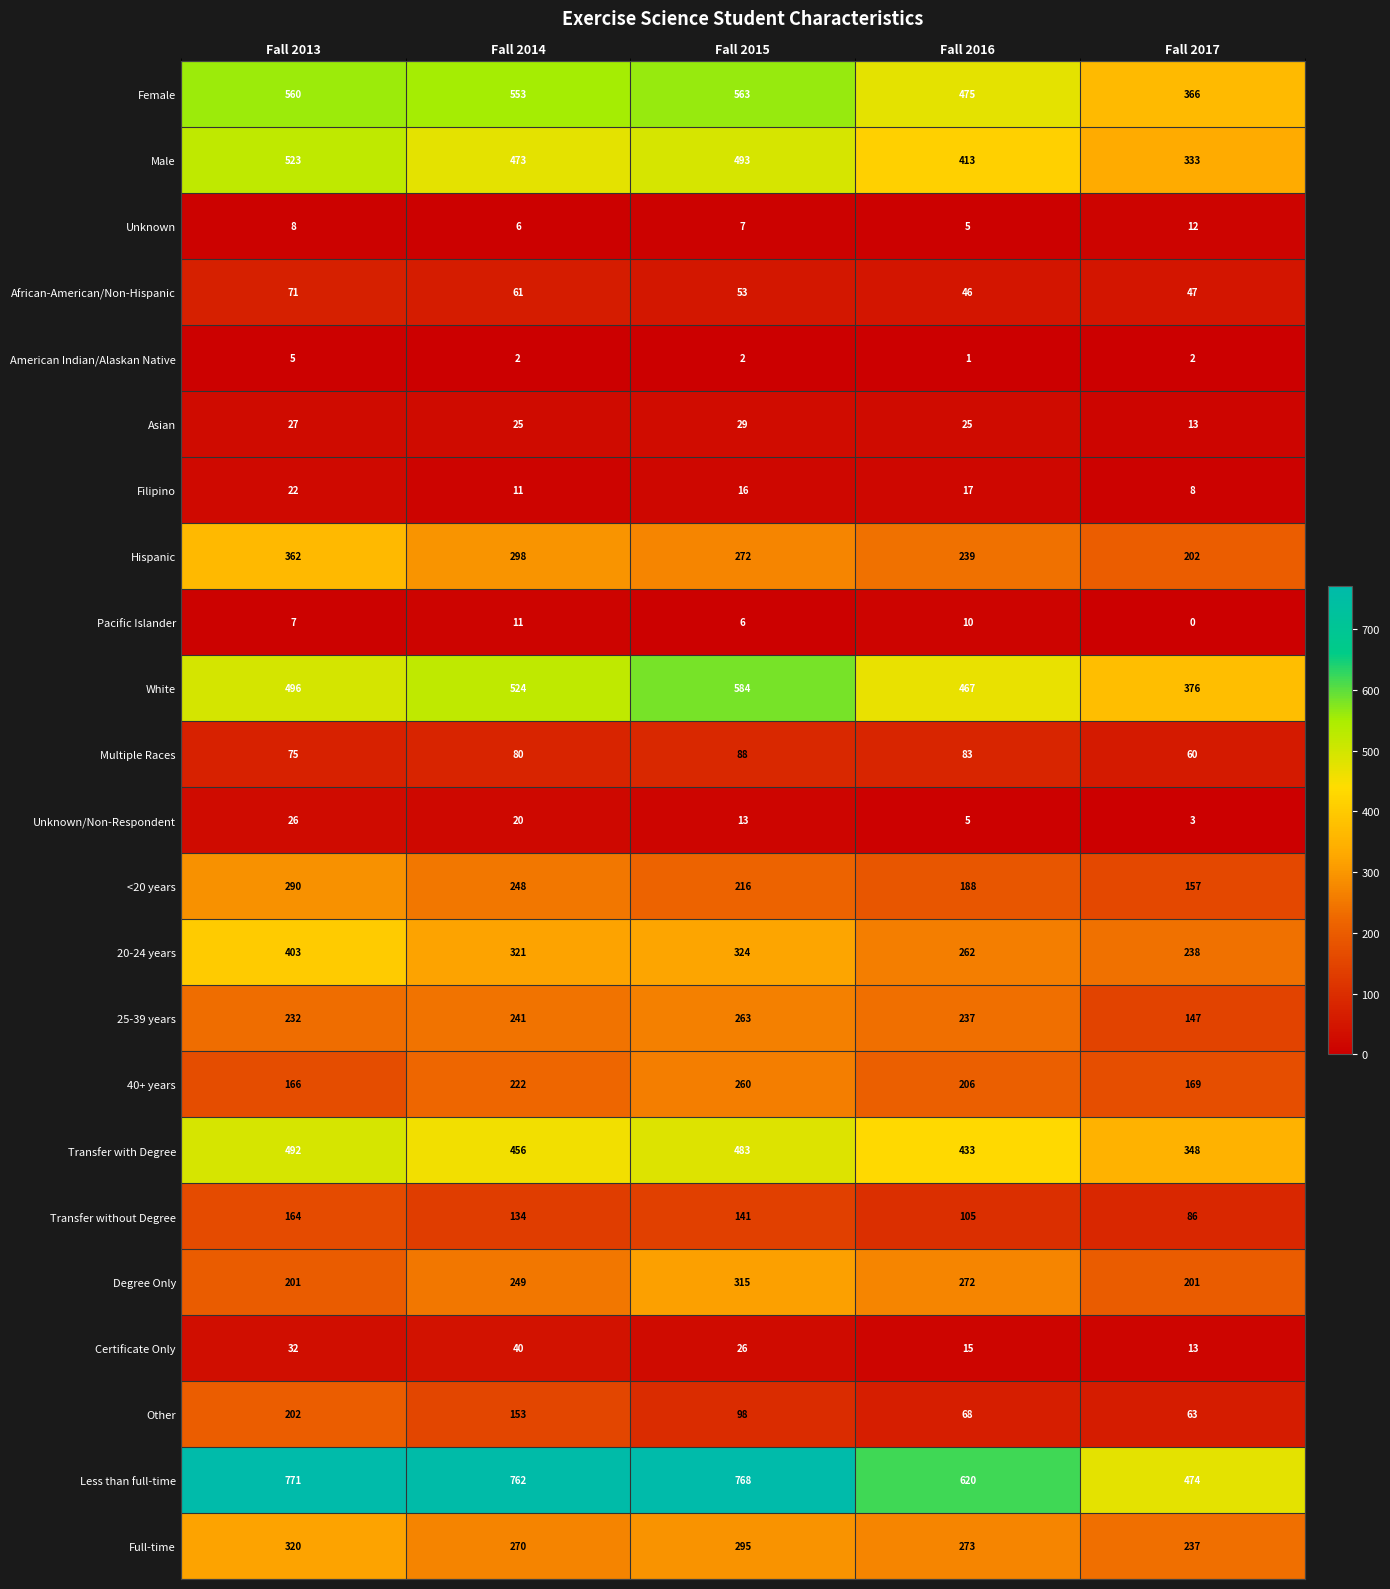

Count the number of categories in the chart.

5